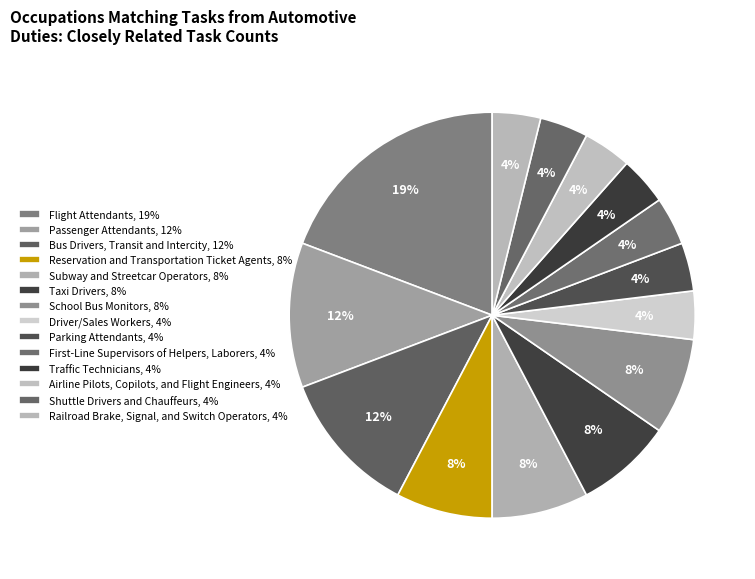

How many segments does this pie chart have?

14